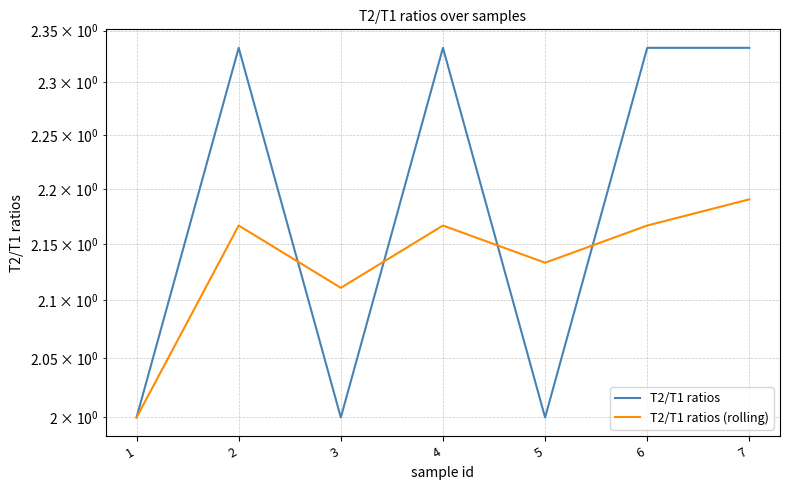

What is the value of the T2/T1 ratios (rolling) point at the 5th from the left?

2.1